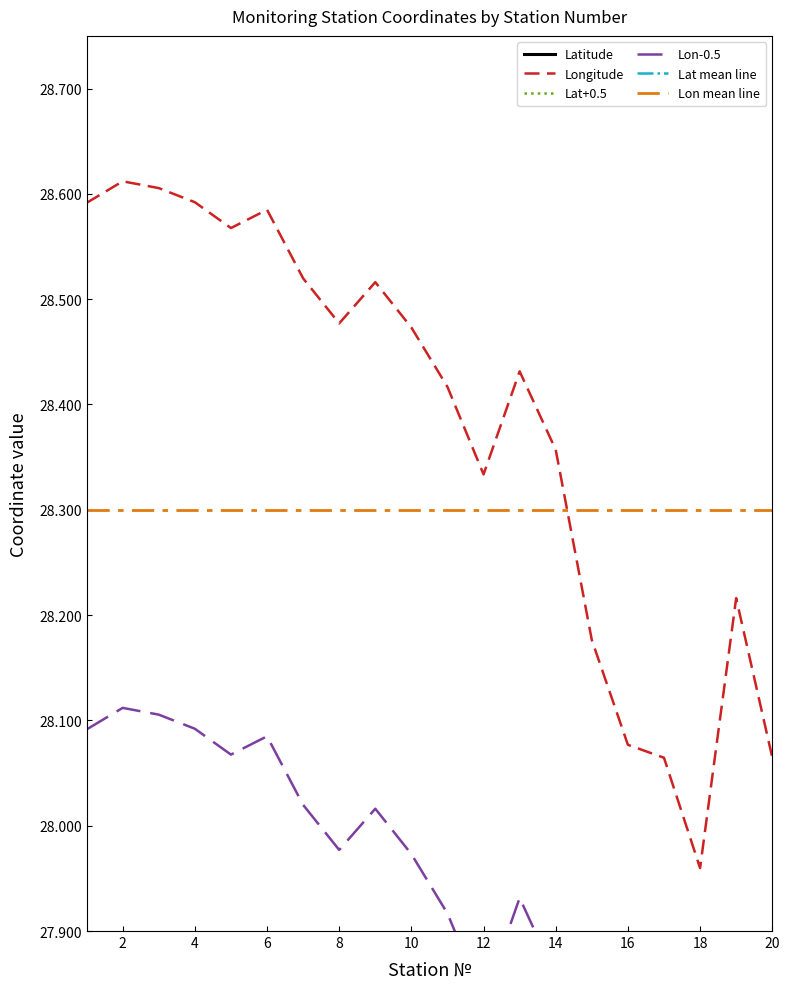

How many distinct data groups are displayed?

6